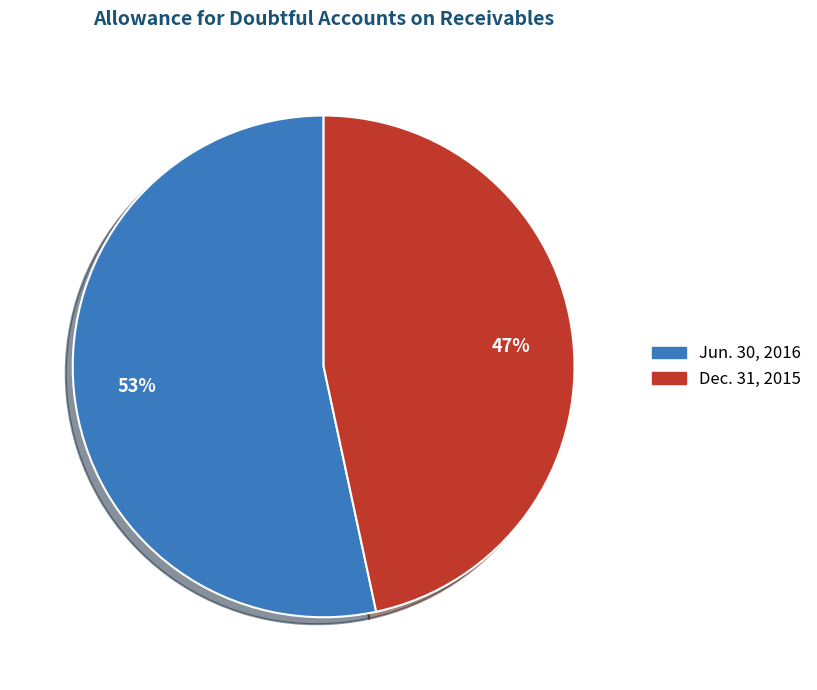

To the nearest percent, what is the average slice percentage?

50%